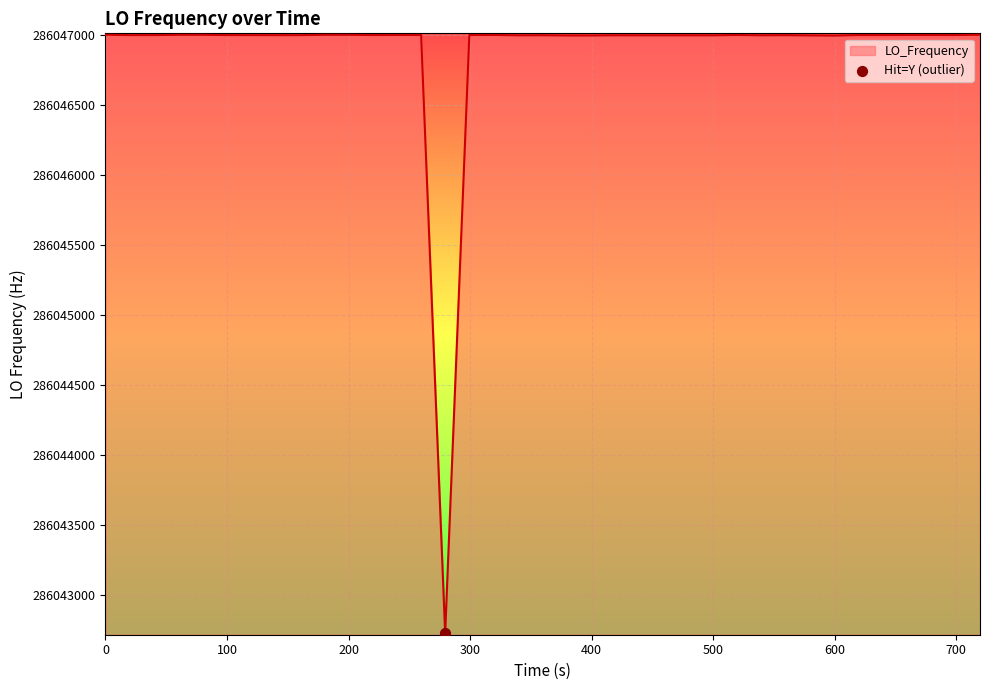

What is the minimum value shown in the chart?

286042725.2